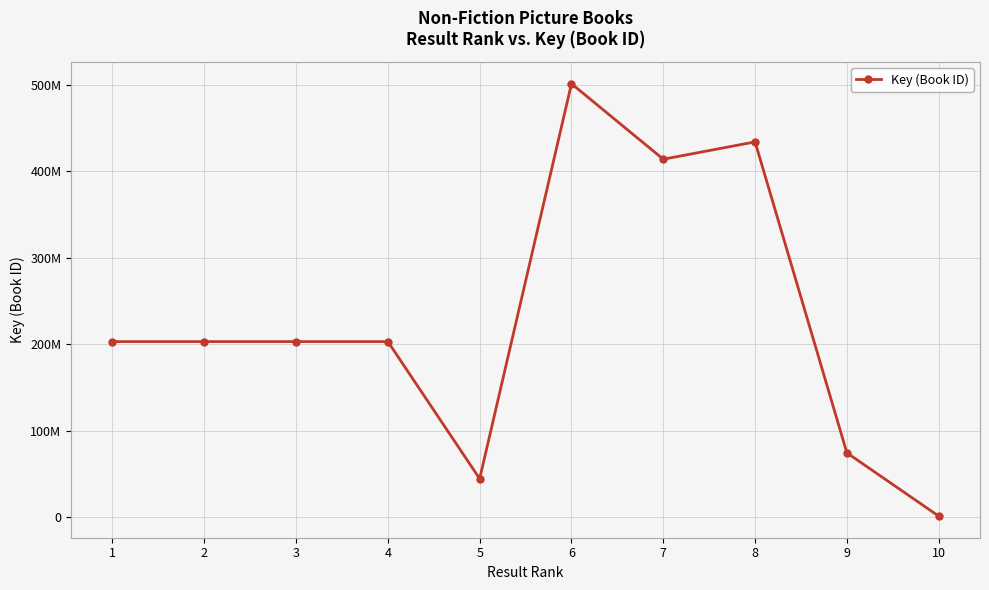

Where is the first local minimum?

5